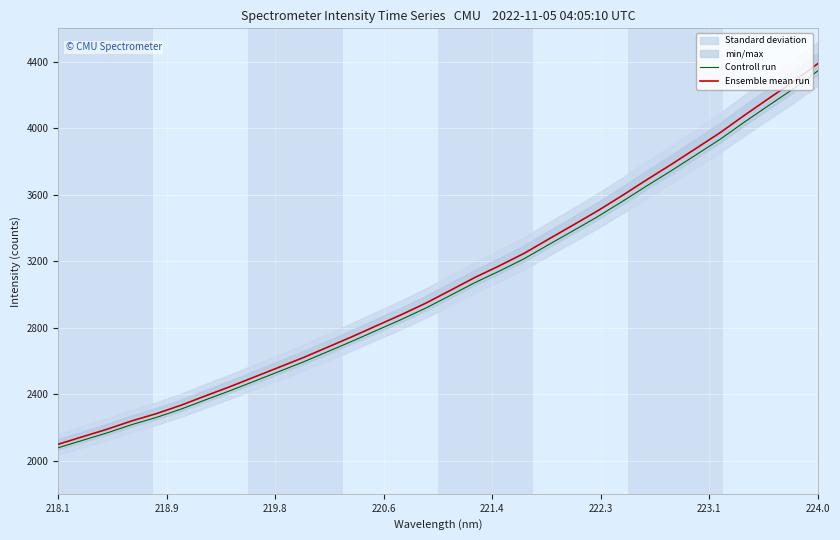

Which series has the largest range (max minus min)?

Ensemble mean run